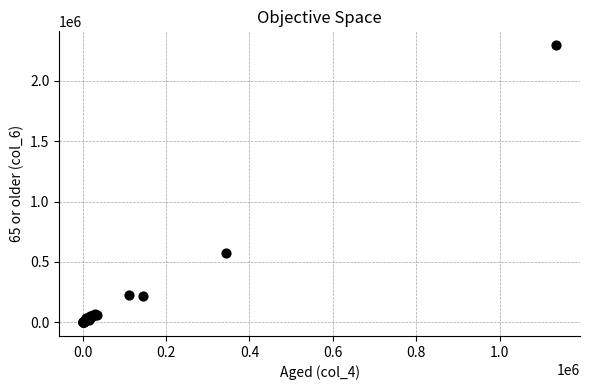

What Y value in the scatter plot is closest to 1148299?

577566